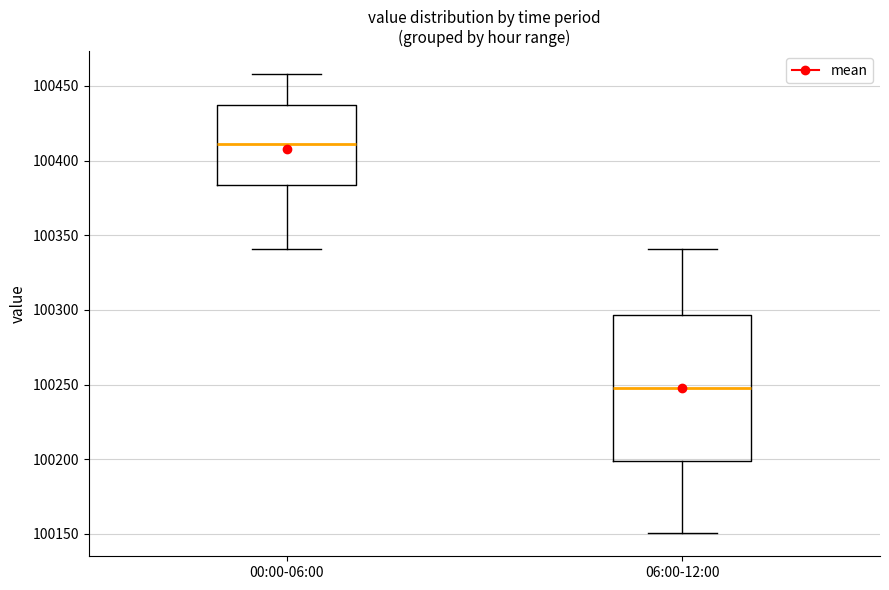

Reading left to right, read every box against the y-axis: the position of its median line, the range the box covers, and the ends of its whiskers. The values are not printed on the chart, so give them approximately, as read against the axis.

00:00-06:00: median 100410, box 100385 to 100435, whiskers 100340 to 100460
06:00-12:00: median 100250, box 100200 to 100295, whiskers 100150 to 100340